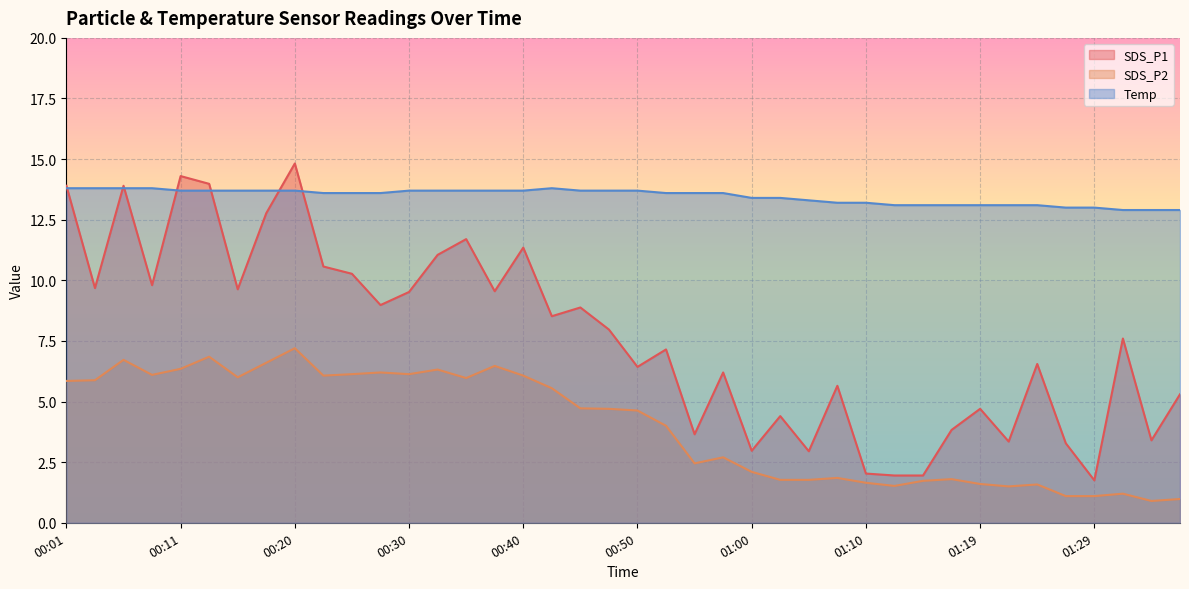

What is the difference between the highest and lowest values at 00:18?

7.1